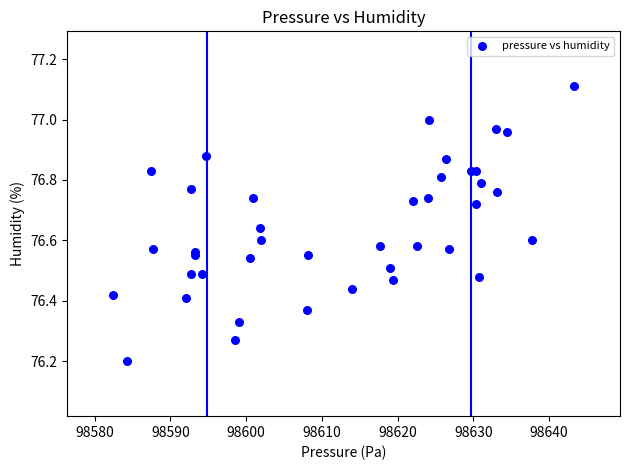

What Y value in the scatter plot is closest to 76?

76.2